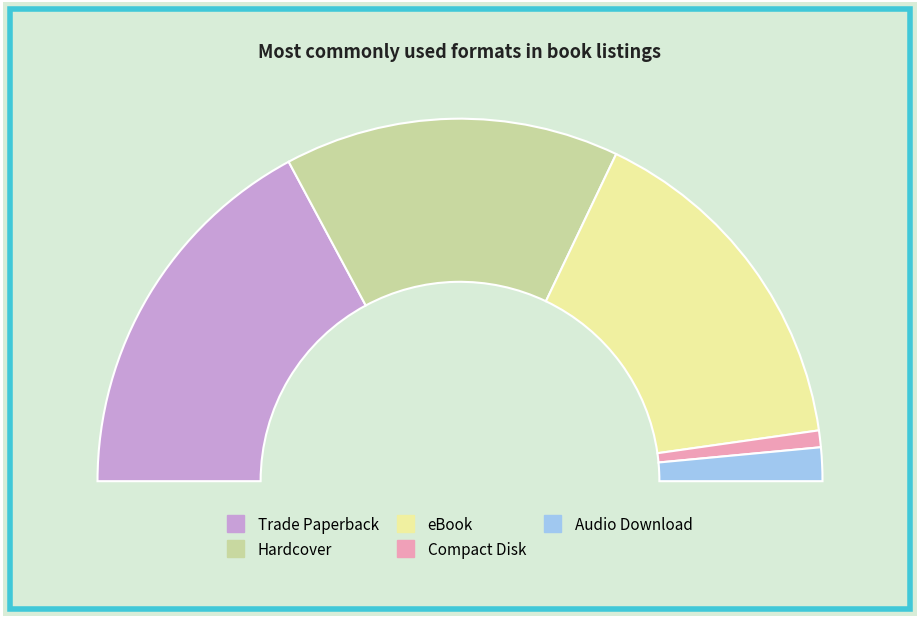

What portion of the pie excludes Audio Download?

97.0%